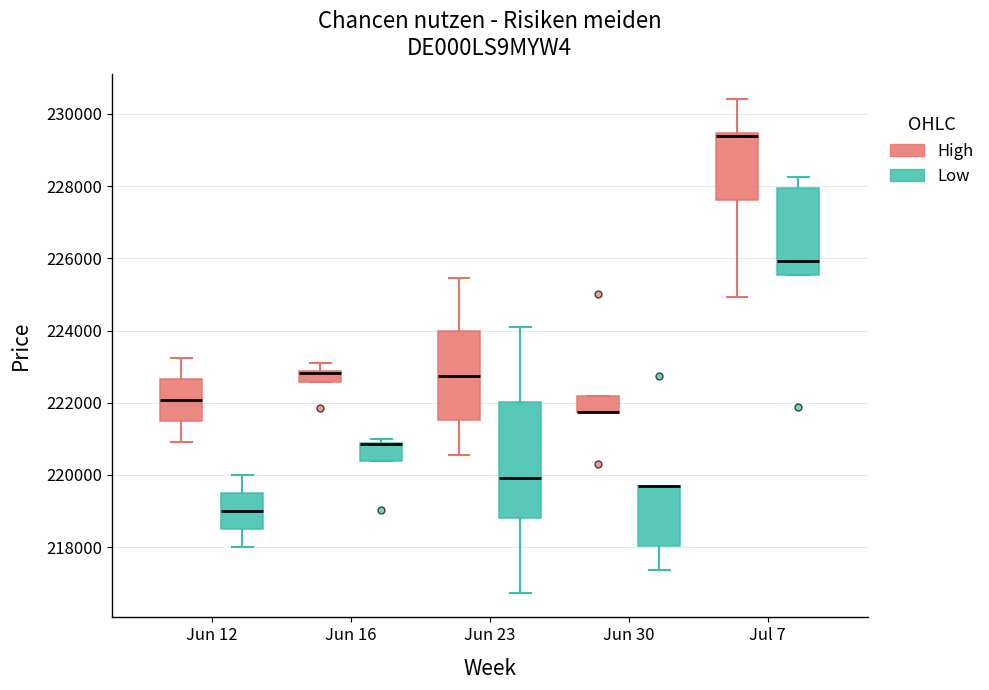

Reading left to right, transcribe this box plot: for each box, give where its median line is, the range the box spans, and where its two whiskers end, as read against the y-axis. The values are not printed on the chart, so give them approximately, as read against the axis.

Jun 12 (High): median 222000, box 221600 to 222600, whiskers 221000 to 223200
Jun 12 (Low): median 219000, box 218600 to 219600, whiskers 218000 to 220000
Jun 16 (High): median 222800 (just below the box's upper edge), box 222600 to 222800, whiskers 222600 to 223200
Jun 16 (Low): median 220800 (drawn on the box's upper edge), box 220400 to 220800, whiskers 220400 to 221000
Jun 23 (High): median 222800, box 221600 to 224000, whiskers 220600 to 225400
Jun 23 (Low): median 220000, box 218800 to 222000, whiskers 216800 to 224200
Jun 30 (High): median 221800 (drawn on the box's lower edge), box 221800 to 222200, whiskers 221800 to 222200
Jun 30 (Low): median 219600 (drawn on the box's upper edge), box 218000 to 219600, whiskers 217400 to 219600
Jul 7 (High): median 229400 (just below the box's upper edge), box 227600 to 229400, whiskers 225000 to 230400
Jul 7 (Low): median 226000, box 225600 to 228000, whiskers 225600 to 228200